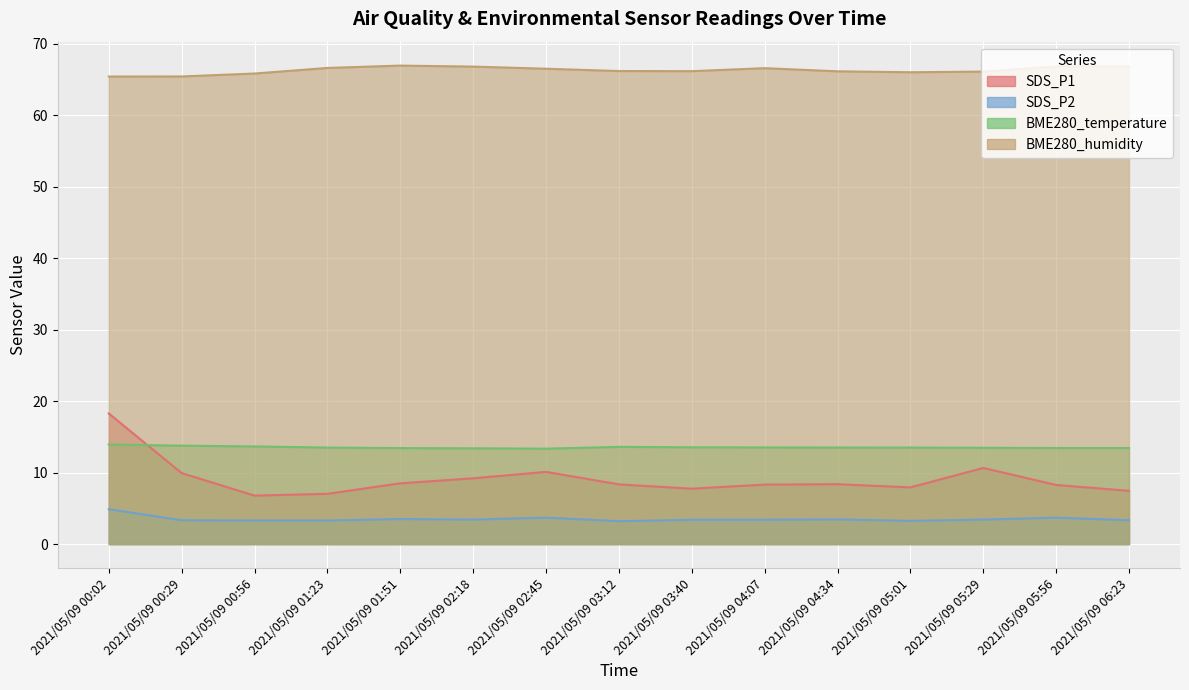

Reading left to right, extract all data points from this chart.

SDS_P1: 2021/05/09 00:02=18.3	2021/05/09 00:29=9.9	2021/05/09 00:56=6.8	2021/05/09 01:23=7.0	2021/05/09 01:51=8.5	2021/05/09 02:18=9.2	2021/05/09 02:45=10.1	2021/05/09 03:12=8.3	2021/05/09 03:40=7.8	2021/05/09 04:07=8.3	2021/05/09 04:34=8.4	2021/05/09 05:01=7.9	2021/05/09 05:29=10.7	2021/05/09 05:56=8.3	2021/05/09 06:23=7.5
SDS_P2: 2021/05/09 00:02=4.9	2021/05/09 00:29=3.3	2021/05/09 00:56=3.3	2021/05/09 01:23=3.3	2021/05/09 01:51=3.5	2021/05/09 02:18=3.4	2021/05/09 02:45=3.7	2021/05/09 03:12=3.2	2021/05/09 03:40=3.4	2021/05/09 04:07=3.4	2021/05/09 04:34=3.5	2021/05/09 05:01=3.2	2021/05/09 05:29=3.4	2021/05/09 05:56=3.7	2021/05/09 06:23=3.3
BME280_temperature: 2021/05/09 00:02=13.9	2021/05/09 00:29=13.8	2021/05/09 00:56=13.7	2021/05/09 01:23=13.5	2021/05/09 01:51=13.4	2021/05/09 02:18=13.4	2021/05/09 02:45=13.3	2021/05/09 03:12=13.6	2021/05/09 03:40=13.5	2021/05/09 04:07=13.5	2021/05/09 04:34=13.5	2021/05/09 05:01=13.5	2021/05/09 05:29=13.5	2021/05/09 05:56=13.4	2021/05/09 06:23=13.4
BME280_humidity: 2021/05/09 00:02=65.4	2021/05/09 00:29=65.4	2021/05/09 00:56=65.8	2021/05/09 01:23=66.6	2021/05/09 01:51=66.9	2021/05/09 02:18=66.8	2021/05/09 02:45=66.5	2021/05/09 03:12=66.2	2021/05/09 03:40=66.2	2021/05/09 04:07=66.6	2021/05/09 04:34=66.1	2021/05/09 05:01=66.0	2021/05/09 05:29=66.1	2021/05/09 05:56=66.8	2021/05/09 06:23=66.8